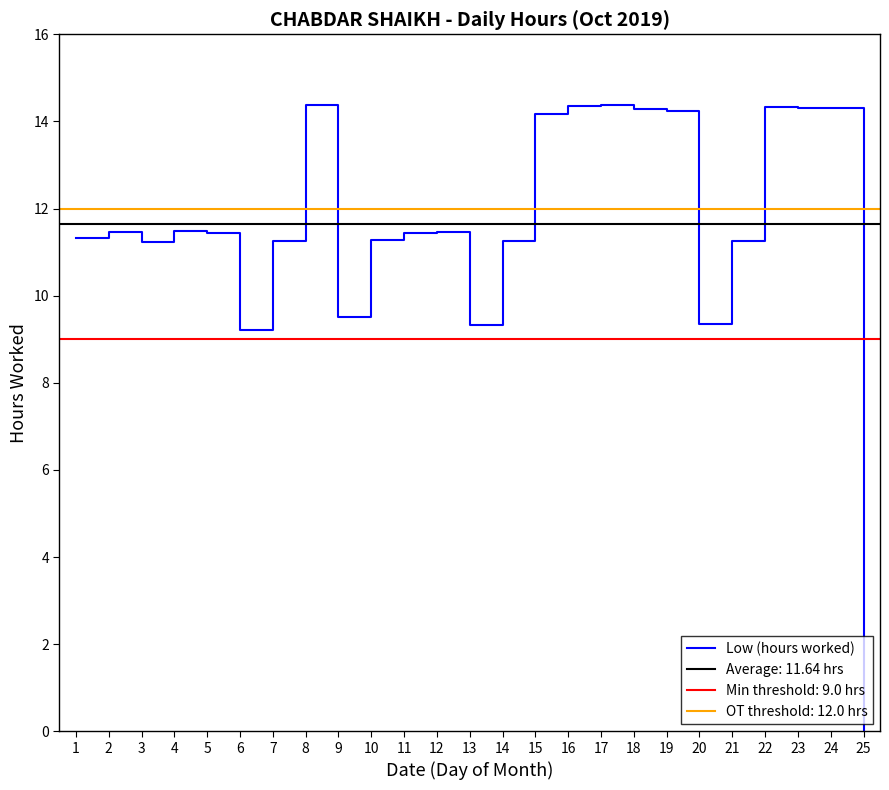

List the labels in order of value, largest first.

8, 17, 16, 22, 23, 24, 18, 19, 15, 4, 12, 2, 11, 5, 1, 10, 7, 14, 21, 3, 9, 20, 13, 6, 25